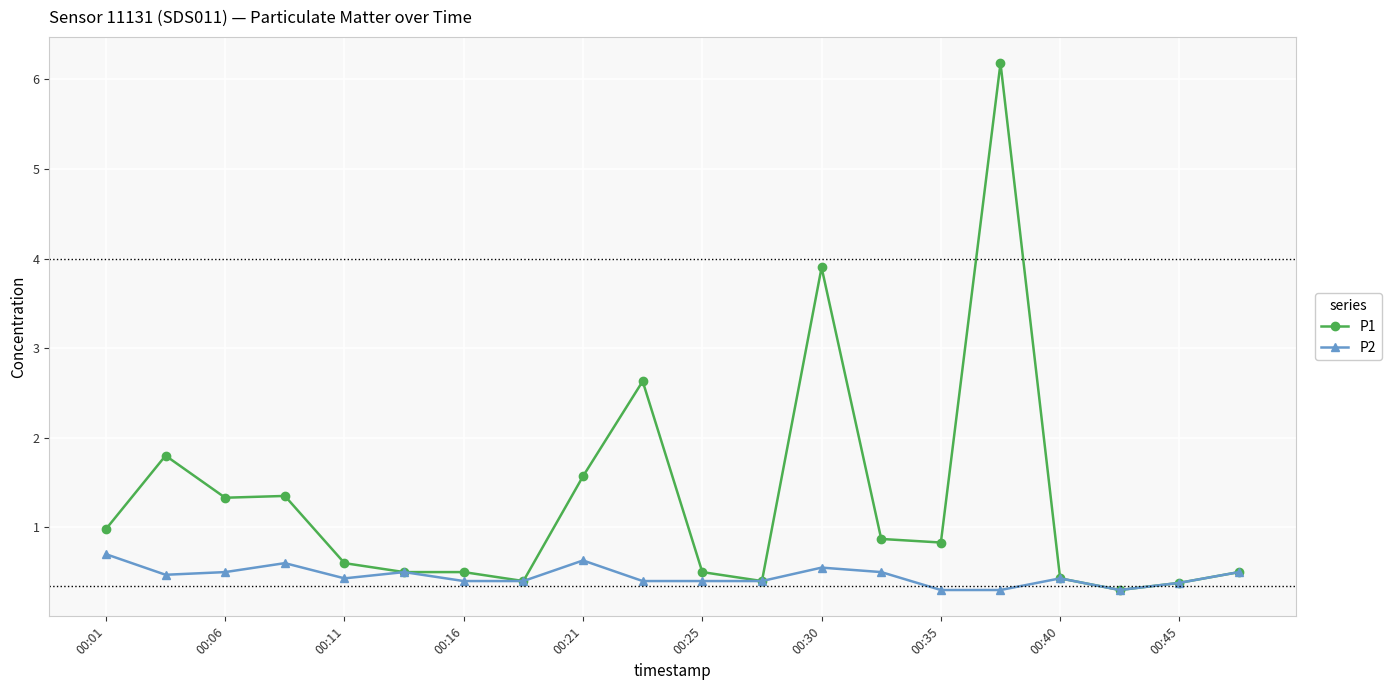

True or false: P1 has more than 1 interior local peaks.

True